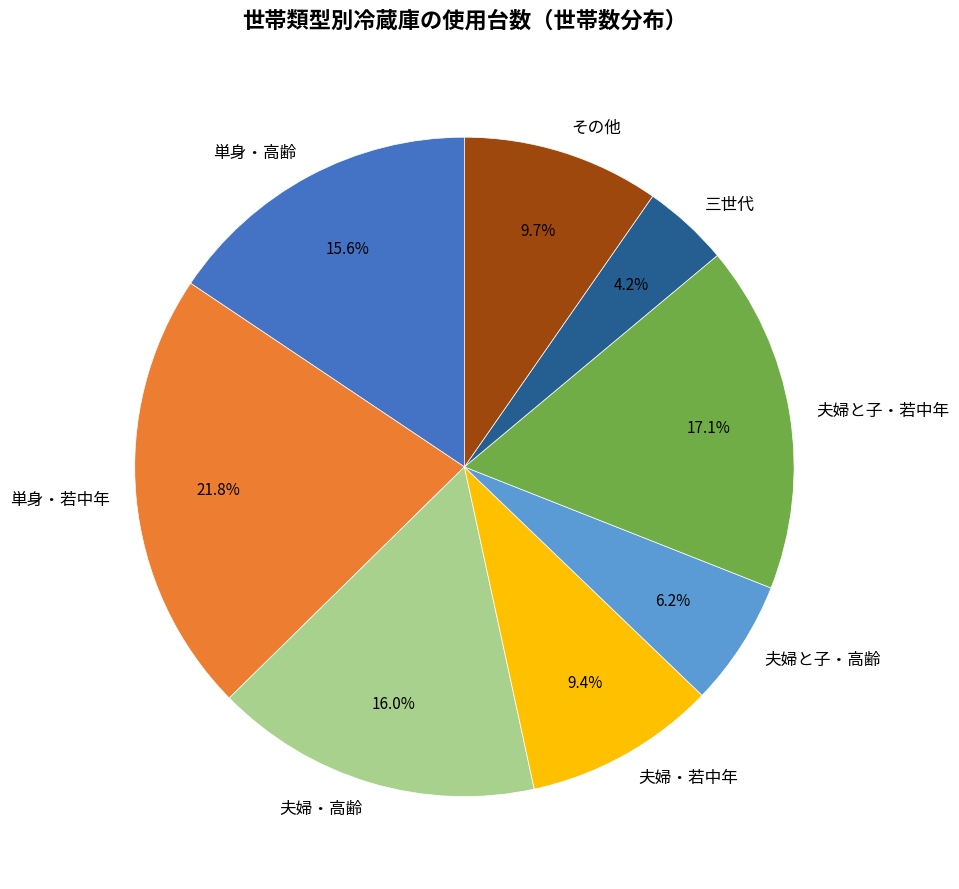

What percentage is the 夫婦と子・高齢 slice, to the nearest percent?

6%